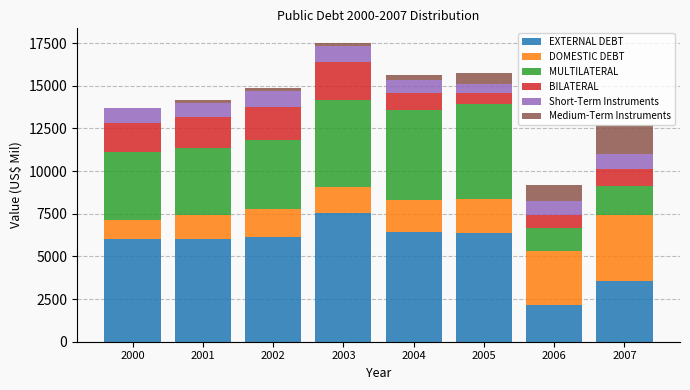

Is it true that EXTERNAL DEBT equals 2562.0 at 2002?

False